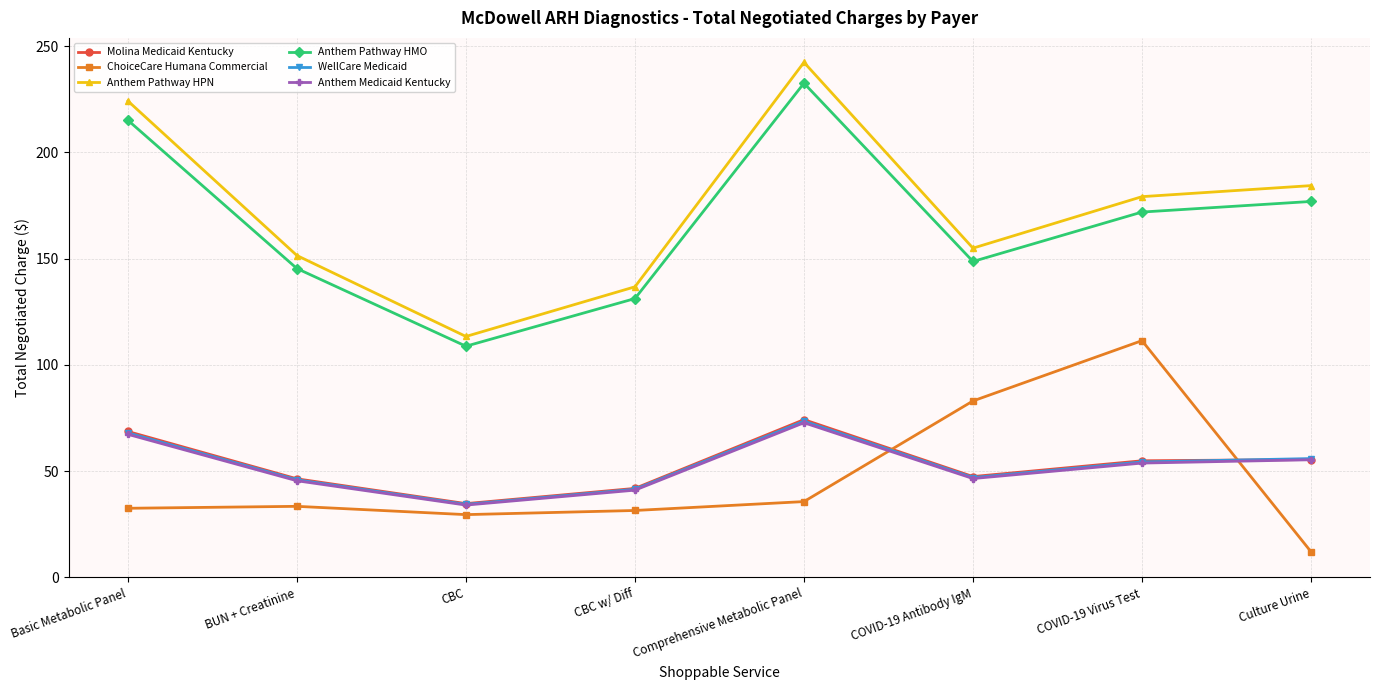

How many series are shown in this chart?

6